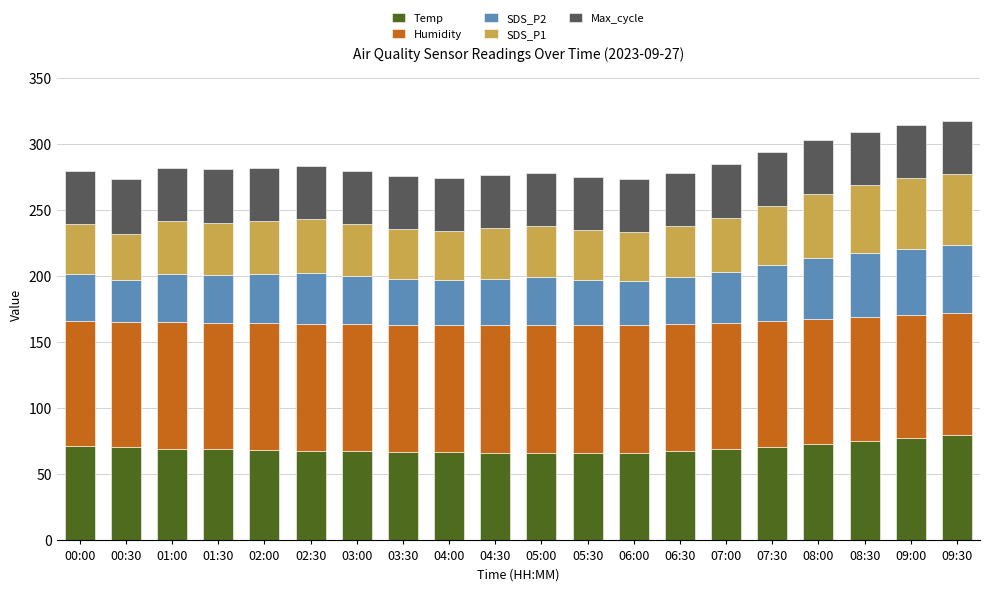

The Temp series shows 33.1 at 02:30. True or false?

False